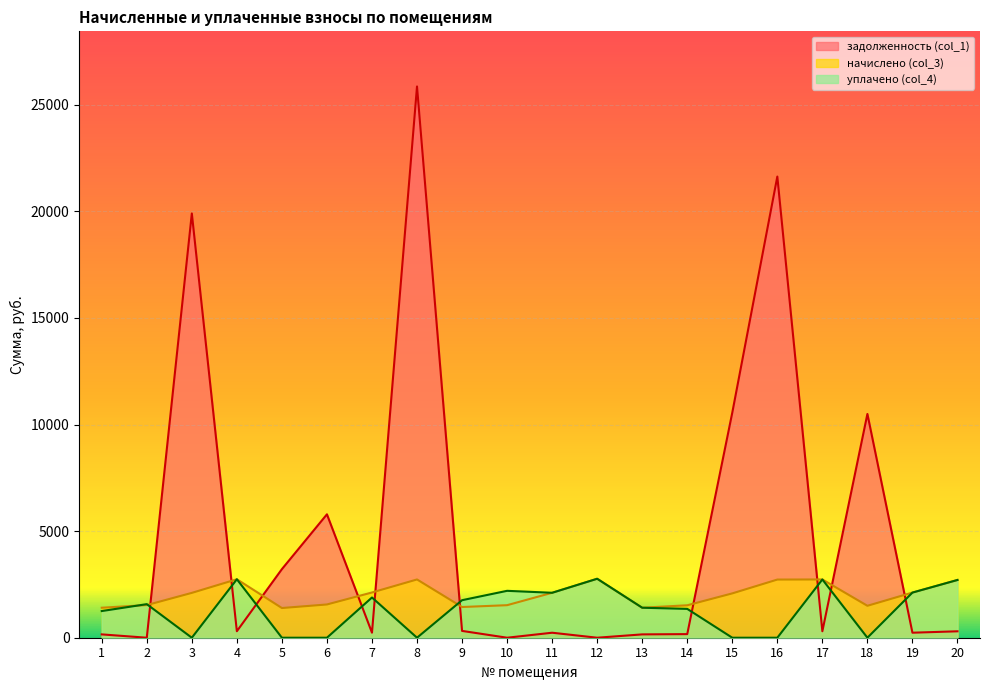

What are all the series names shown in the legend?

задолженность (col_1), начислено (col_3), уплачено (col_4)